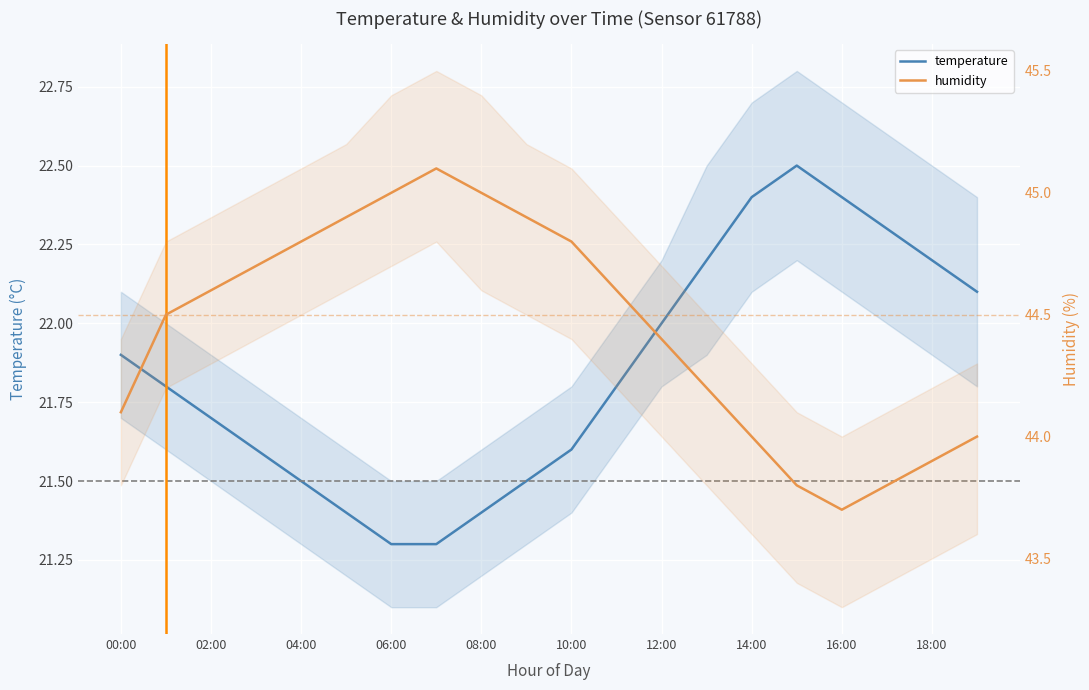

How many lines are shown in the chart?

2